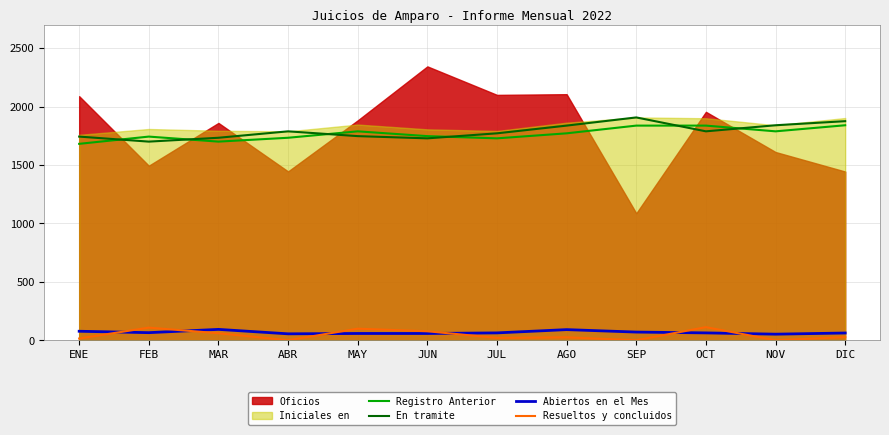

How many values in the En tramite series are below 1788?

6